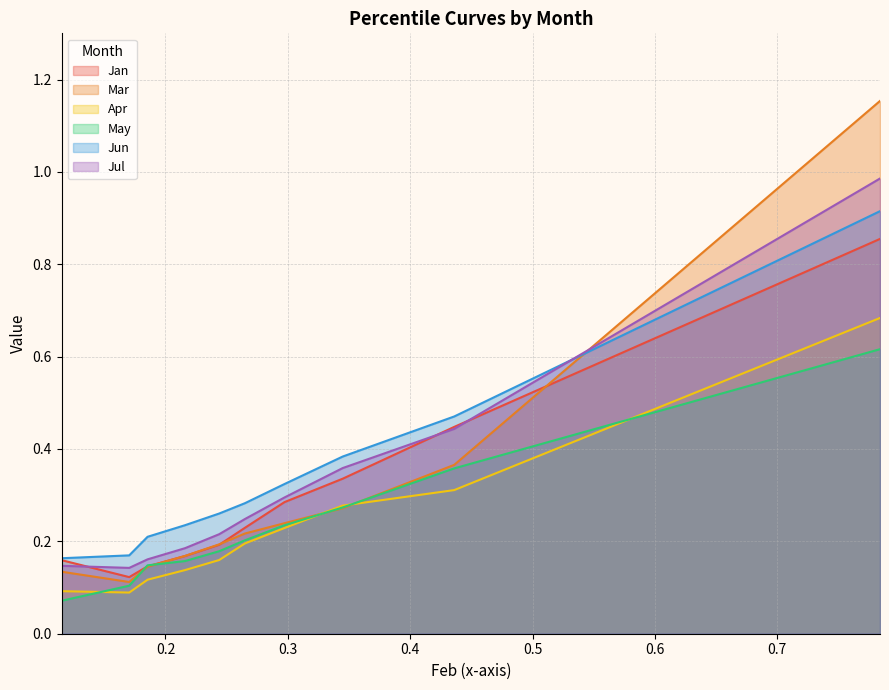

What are all the series names shown in the legend?

Jan, Mar, Apr, May, Jun, Jul